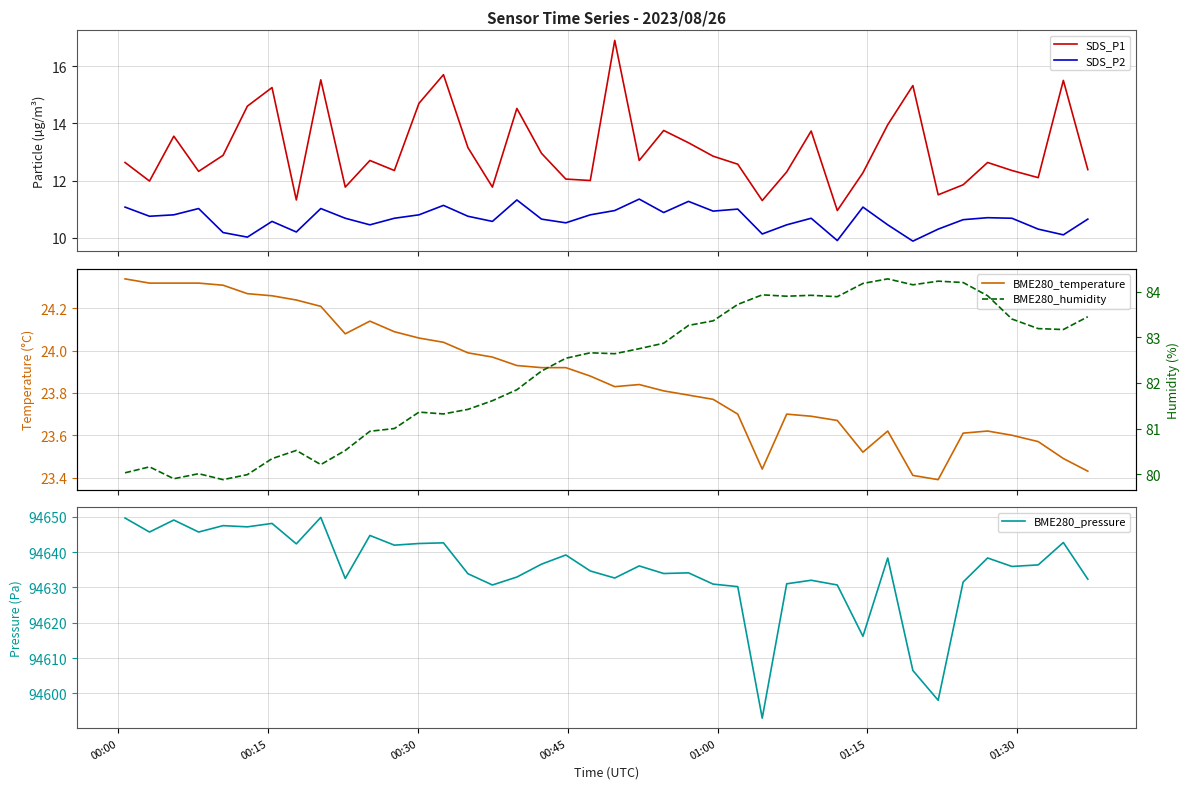

True or false: SDS_P2 and SDS_P1 intersect in this chart.

False